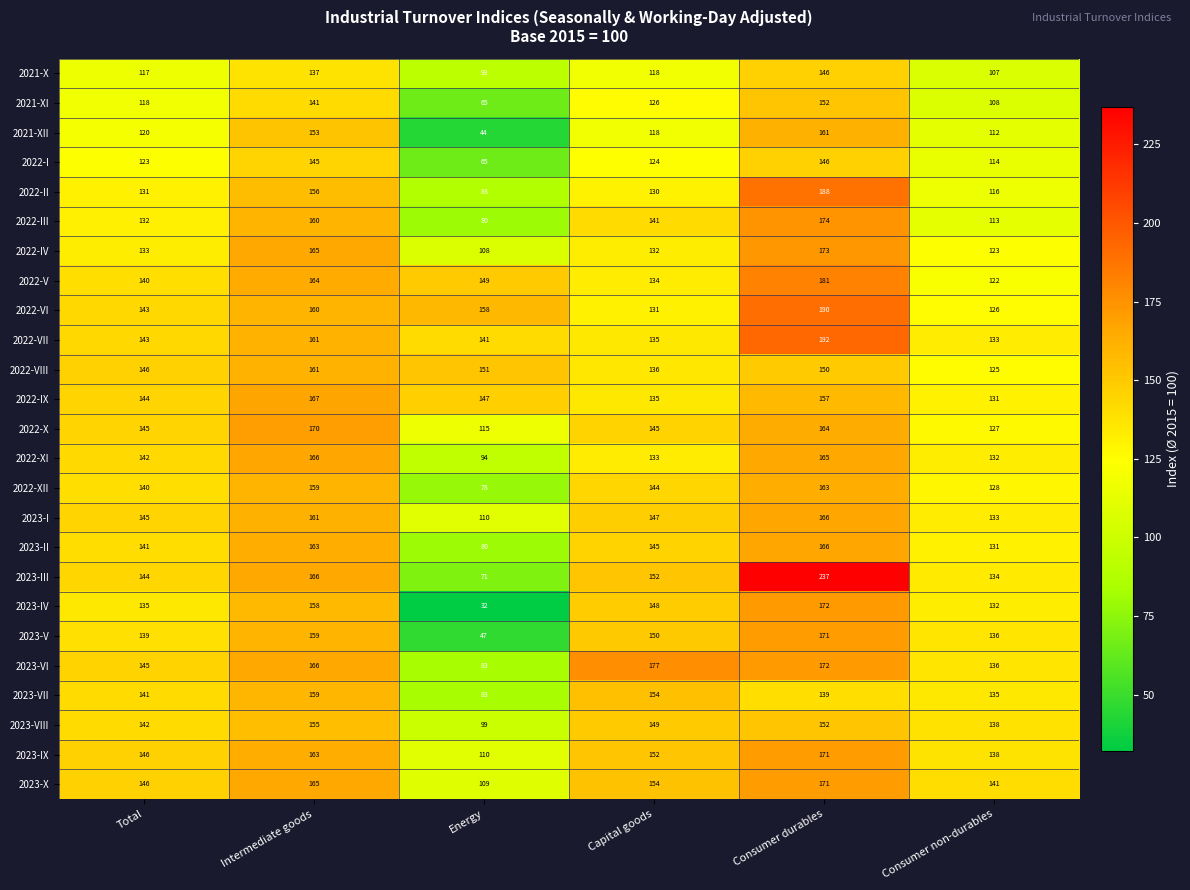

At which label does 2023-V first exceed 150?

Intermediate goods